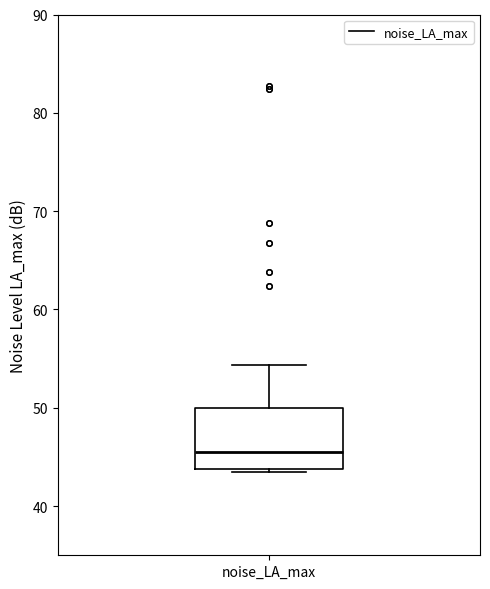

Read this box plot against the y-axis: the position of the median line, the range covered by the box, and the ends of both whiskers. The values are not printed on the chart, so give them approximately, as read against the axis.

median 46, box 44 to 50, whiskers 43 to 54